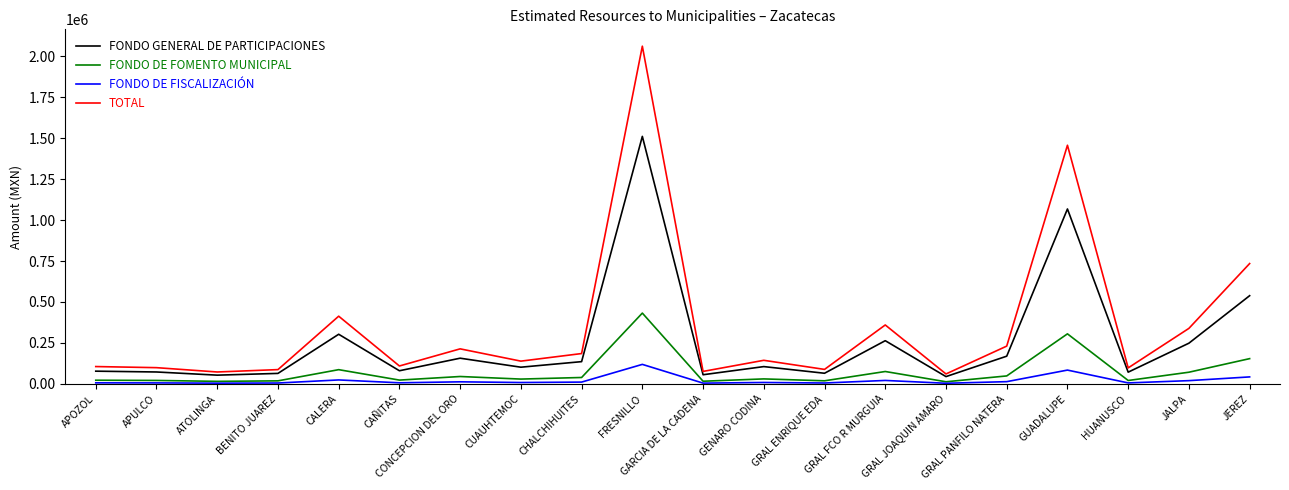

List the series in order of their overall mean, highest first.

TOTAL, FONDO GENERAL DE PARTICIPACIONES, FONDO DE FOMENTO MUNICIPAL, FONDO DE FISCALIZACIÓN